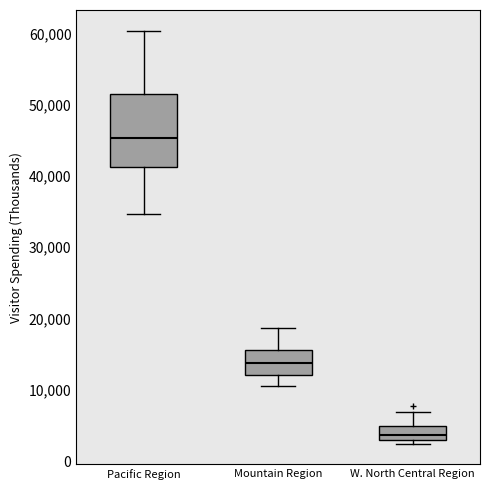

Reading left to right, transcribe this box plot: for each box, give where its median line is, the range the box spans, and where its two whiskers end, as read against the y-axis. The values are not printed on the chart, so give them approximately, as read against the axis.

Pacific Region: median 45000, box 41000 to 52000, whiskers 35000 to 60000
Mountain Region: median 14000, box 12000 to 16000, whiskers 11000 to 19000
W. North Central Region: median 4000, box 3000 to 5000, whiskers 2000 to 7000